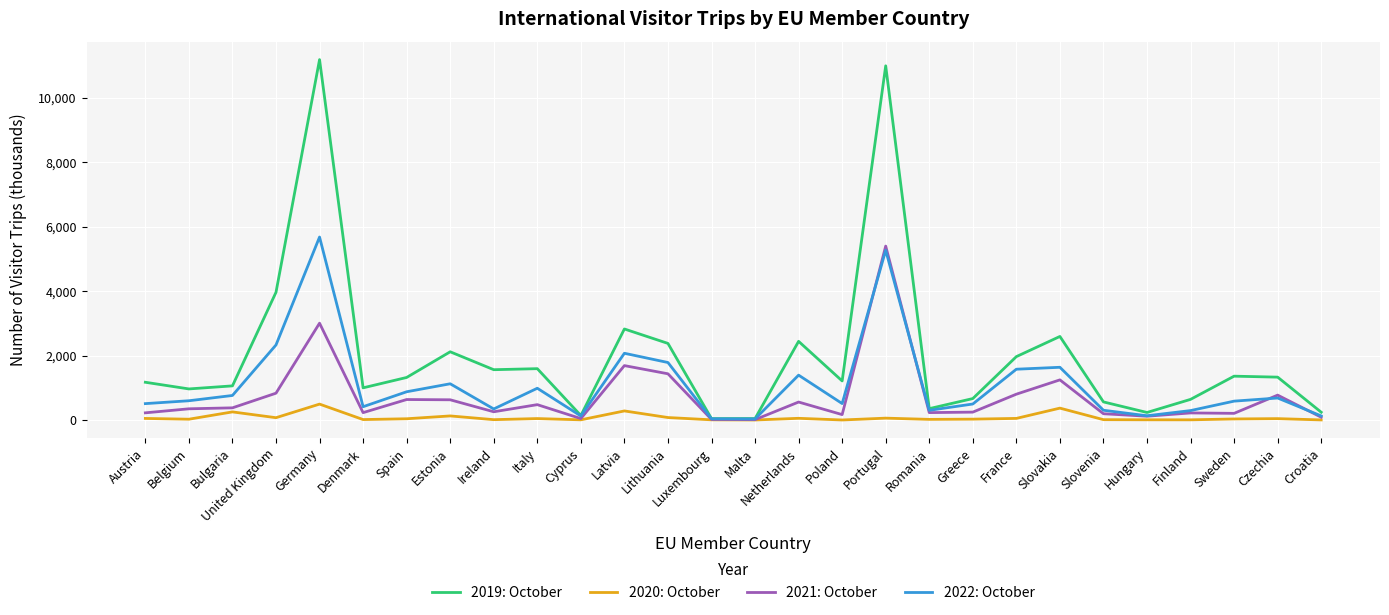

Rank the series by their maximum value, from lowest to highest.

2020: October, 2021: October, 2022: October, 2019: October